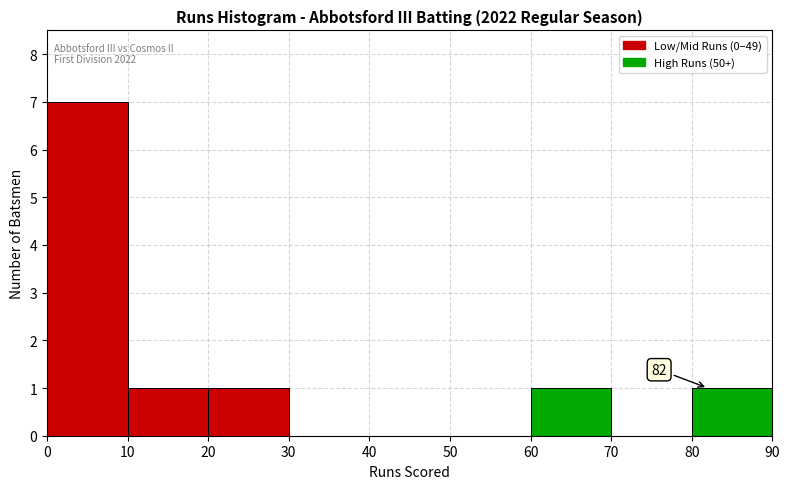

Over which range of the x-axis is the bar tallest?

0 to 10